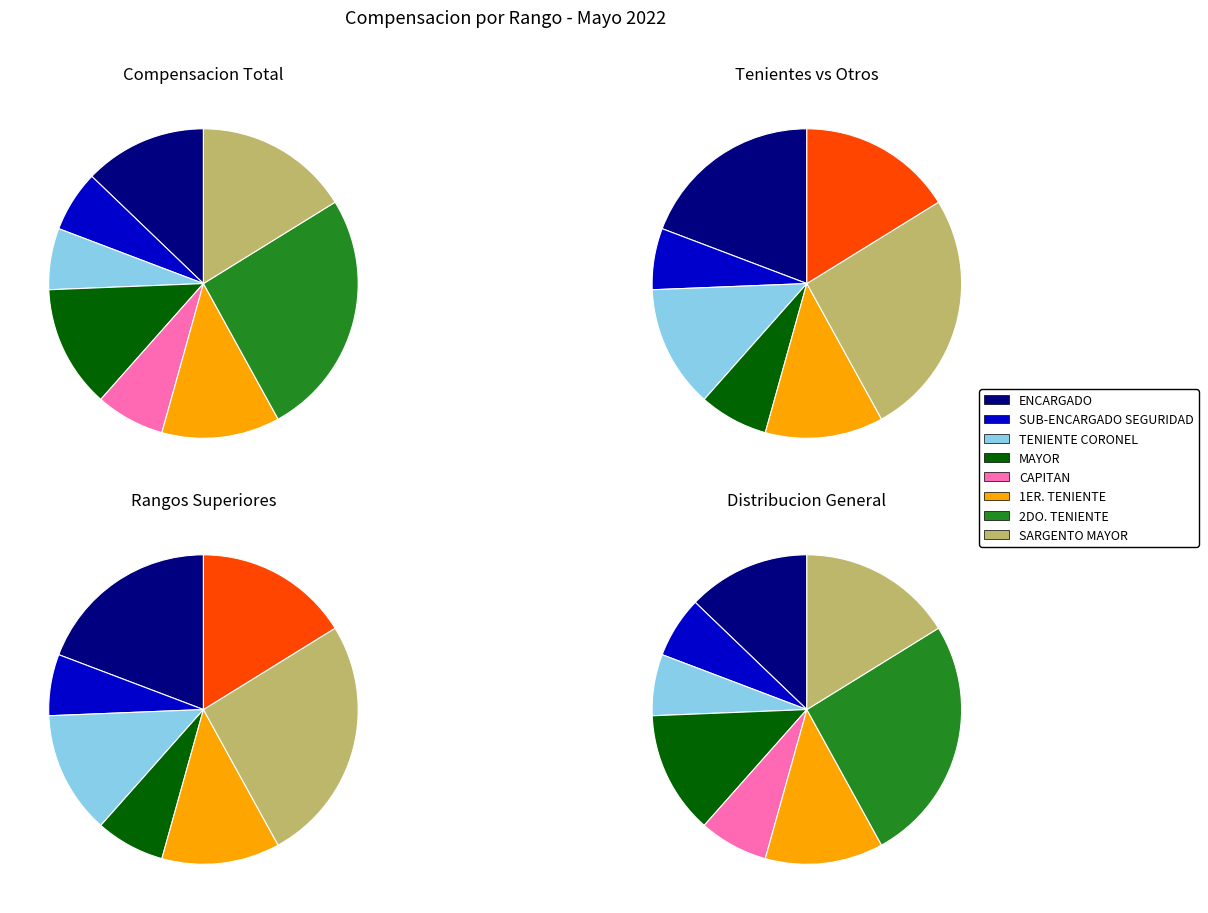

Is there any slice that represents more than half of the pie?

No